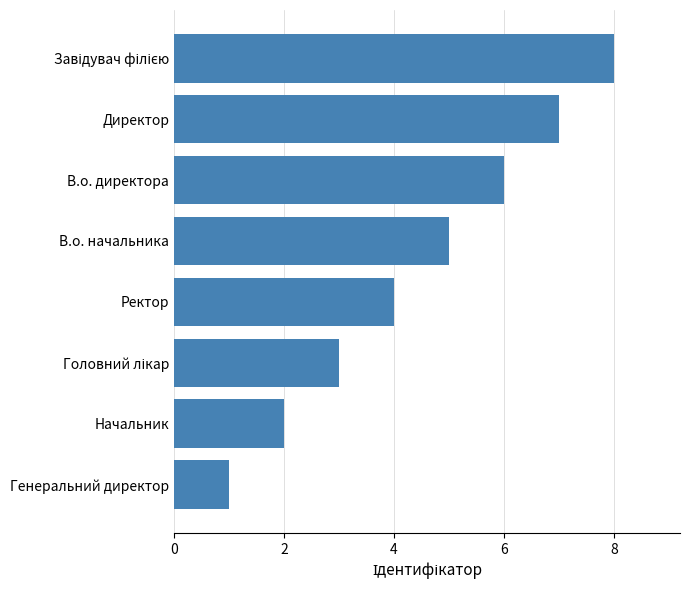

The chart shows a value of 2 at Начальник. True or false?

True